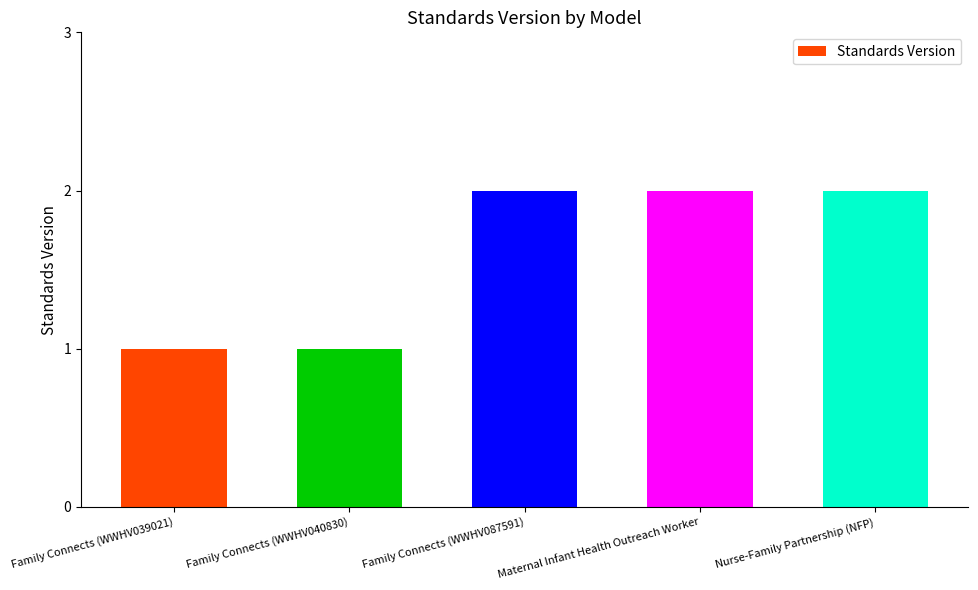

What is the minimum value shown in the chart?

1